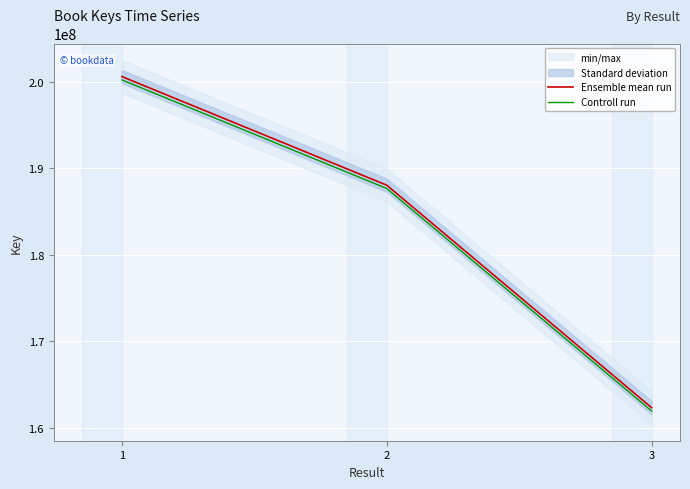

At which label does Controll run reach its minimum?

3